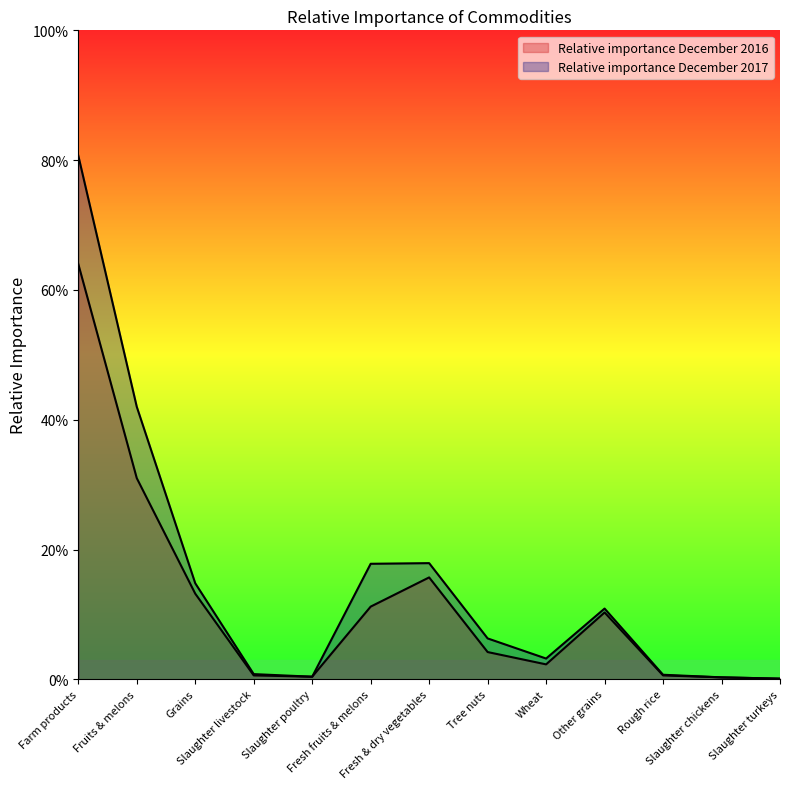

What is the sum of the Relative importance December 2017 values at Other grains and Slaughter chickens?

0.1